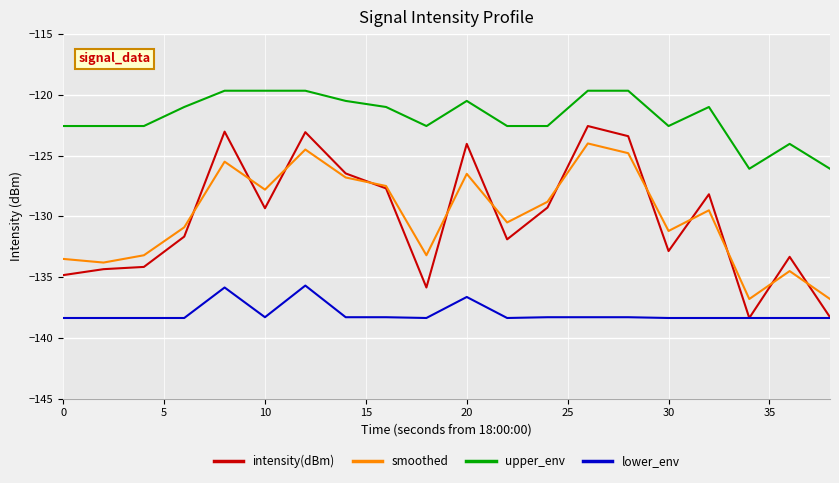

Which series has the largest total across all categories?

upper_env